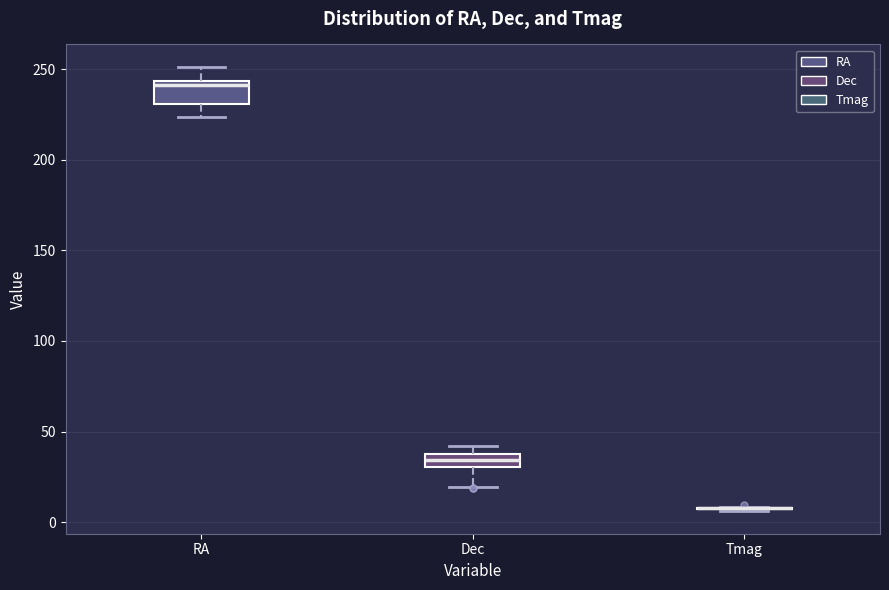

Which box is the tallest, from its lower edge to its upper edge?

RA